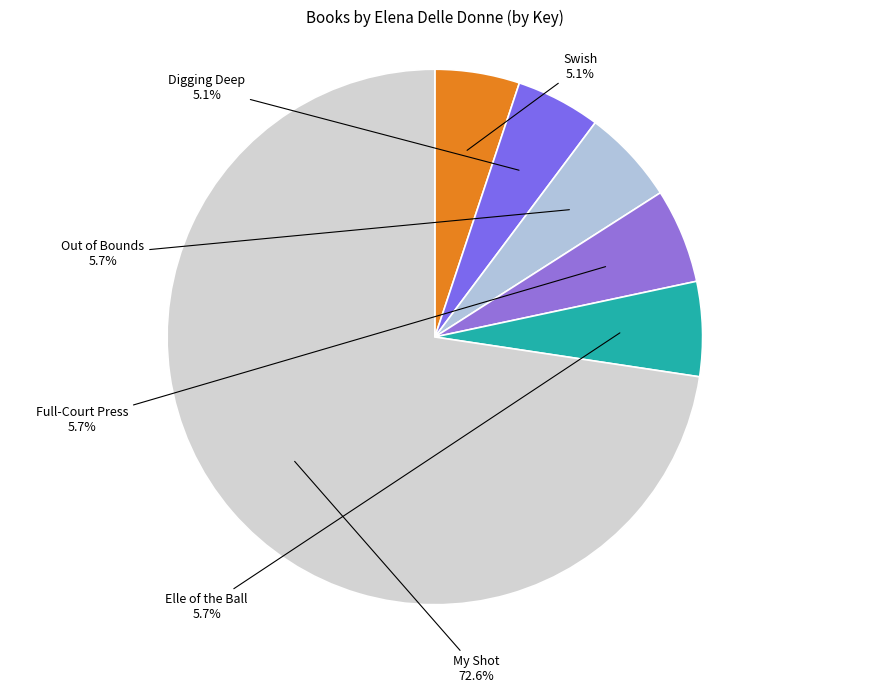

True or false: Elle of the Ball accounts for 18% of the total.

False